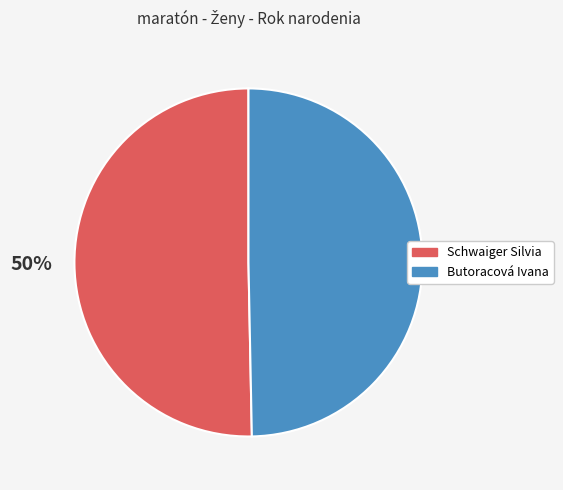

Count the number of slices in the pie.

2